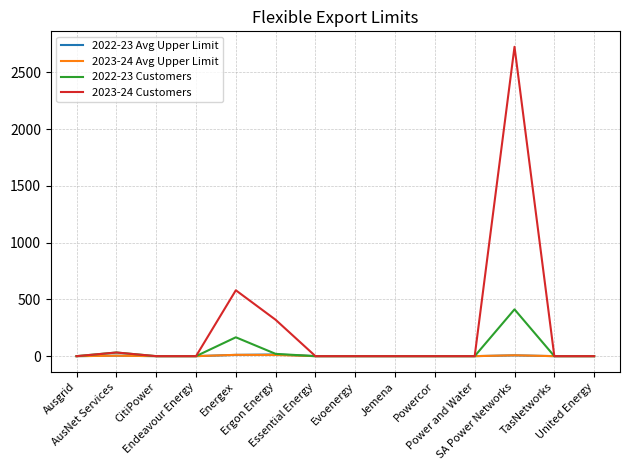

In 2023-24 Customers, how many points are higher than both neighbors (excluding endpoints)?

3